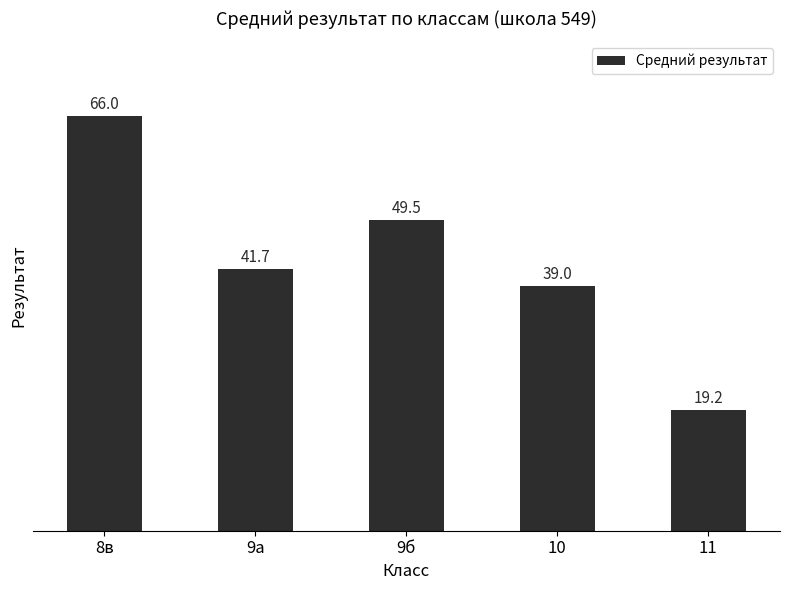

How many values are below 41?

2